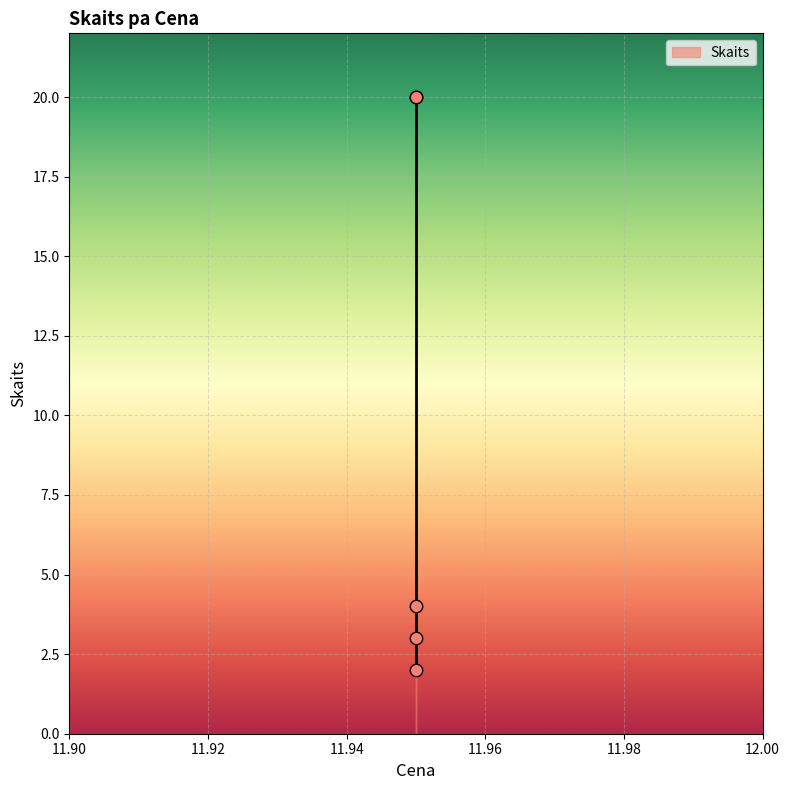

What Y value in the scatter plot is closest to 11?

4